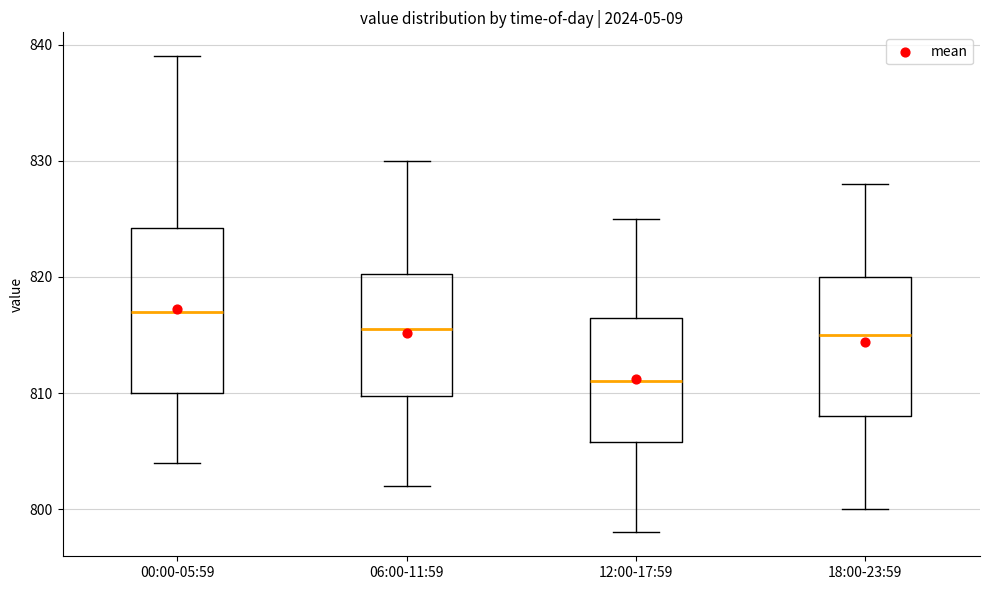

Which box is the tallest, from its lower edge to its upper edge?

00:00-05:59